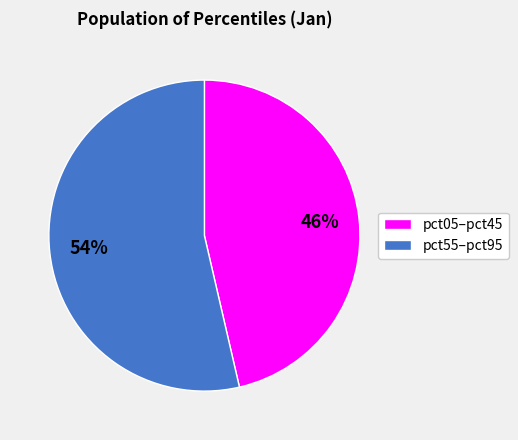

Is the sum of pct55–pct95 and pct05–pct45 greater than half?

Yes